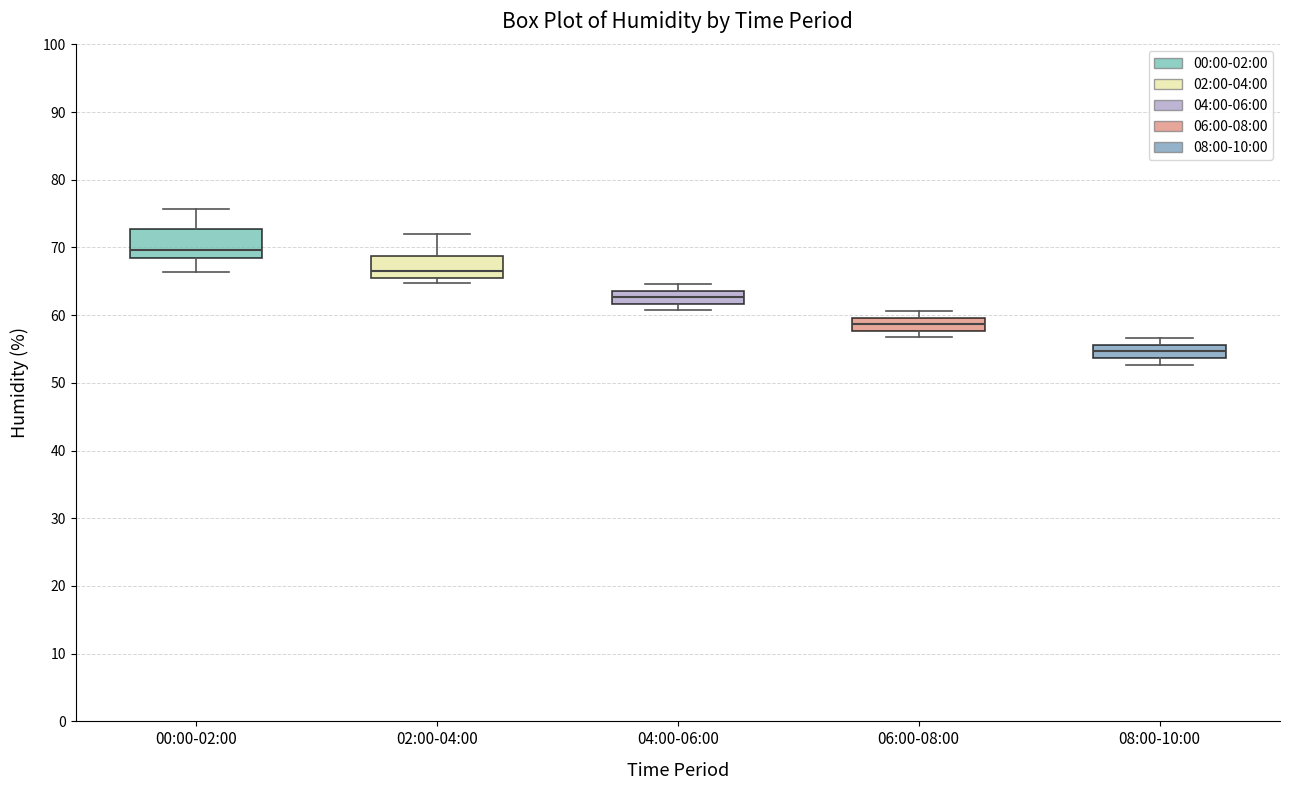

Which box has the lowest median line?

08:00-10:00